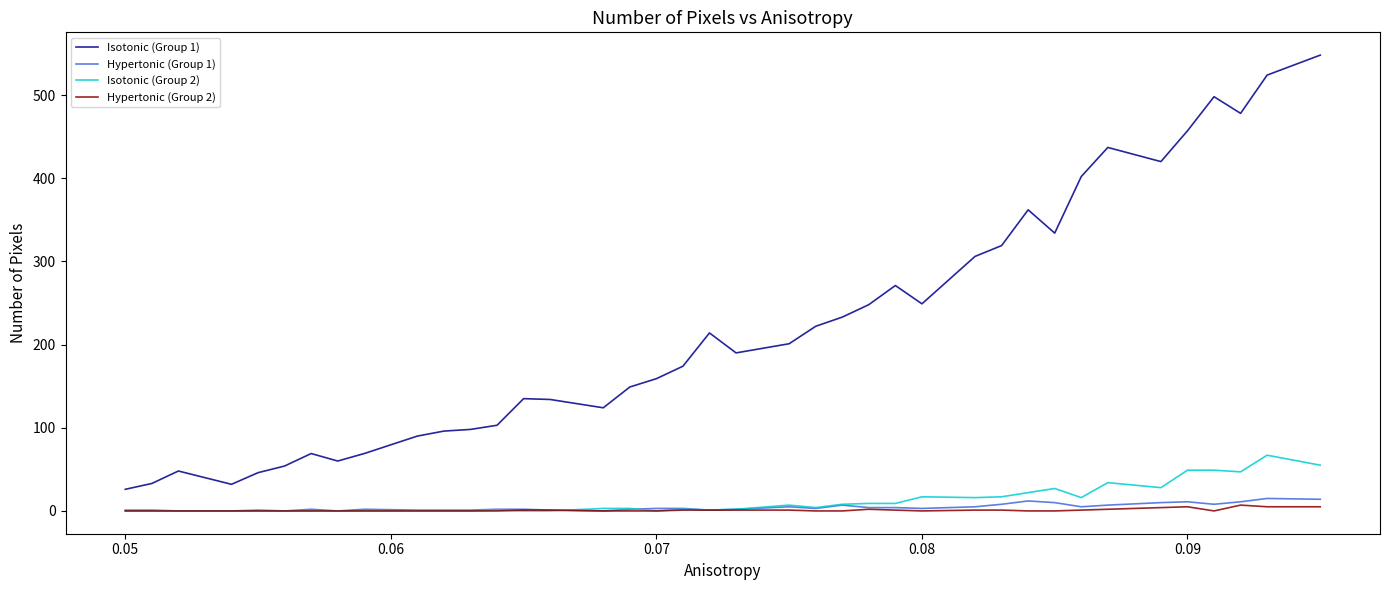

What is the maximum value shown in the chart?

548